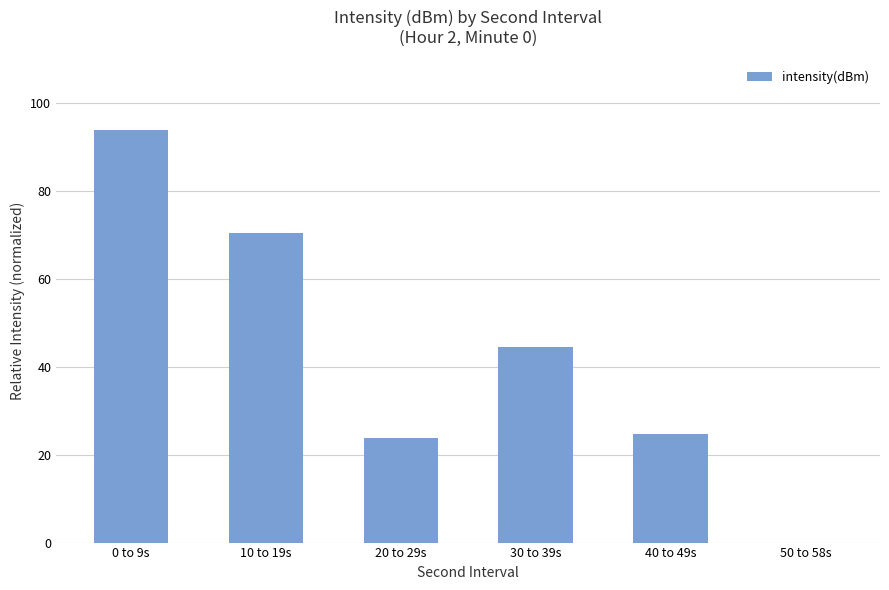

How many data points does each series have?

6